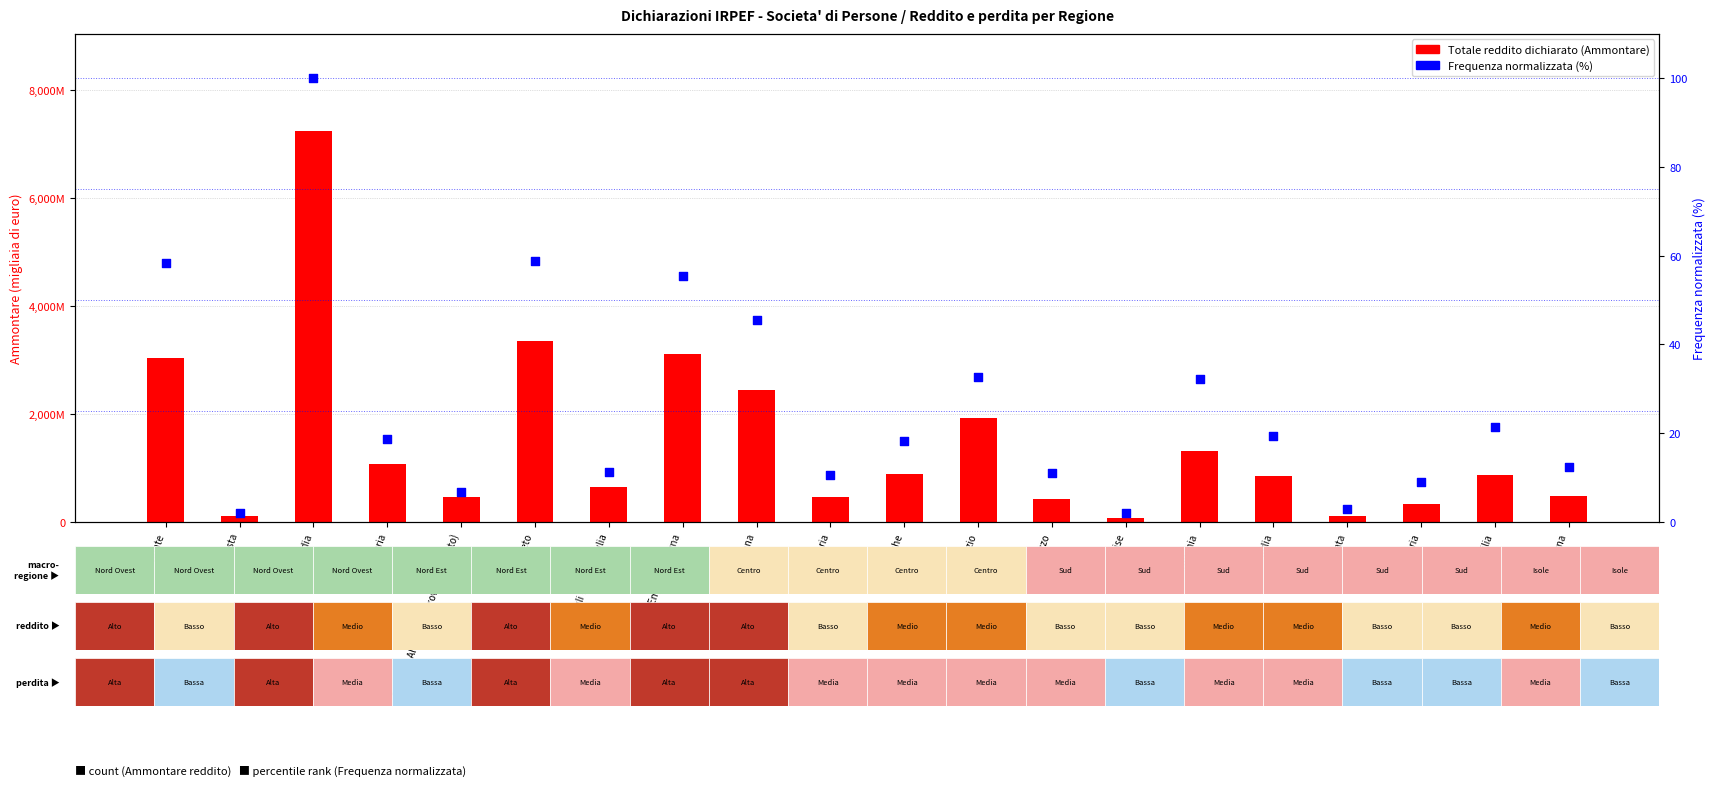

At how many categories does at least one series exceed 5482010?

1